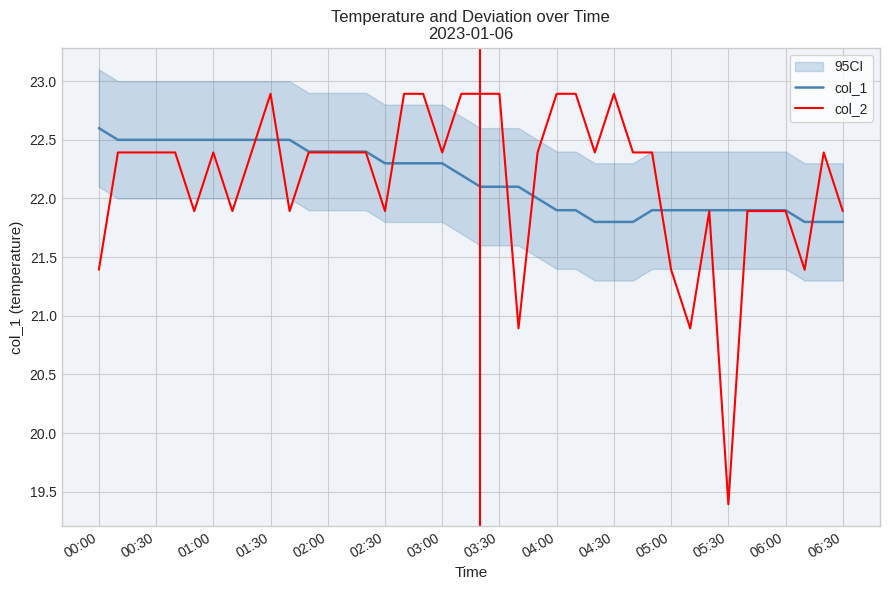

What is the minimum value for col_1?

21.8